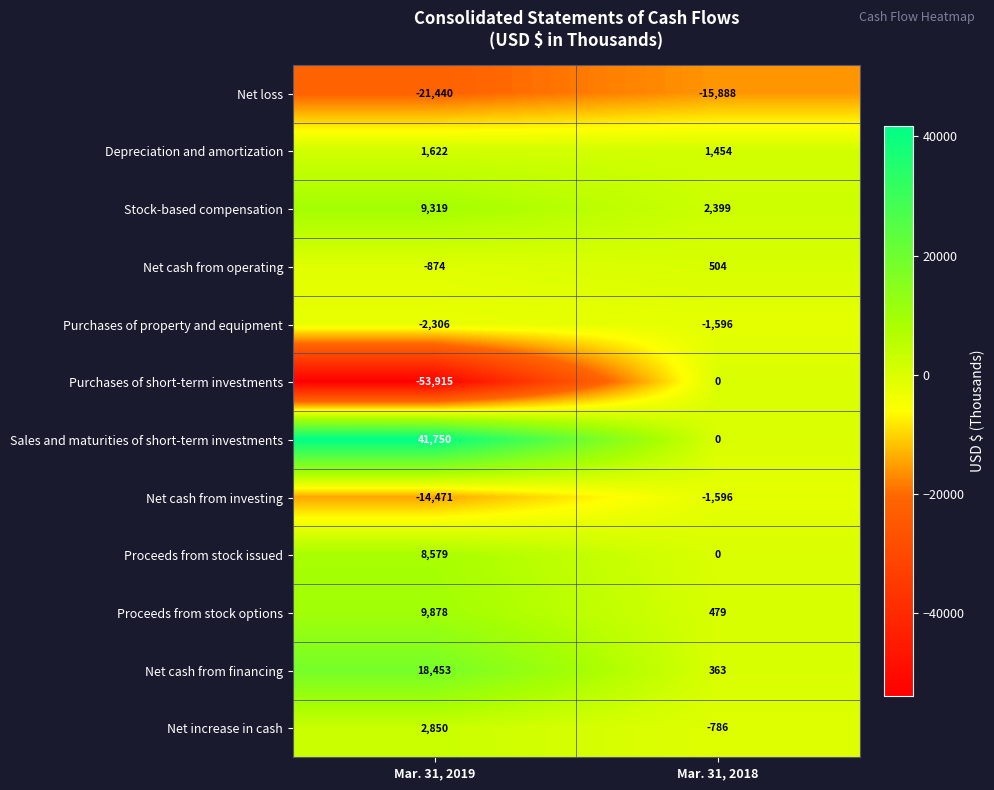

Read the Net cash from operating value at Mar. 31, 2018, to the nearest 10.

500